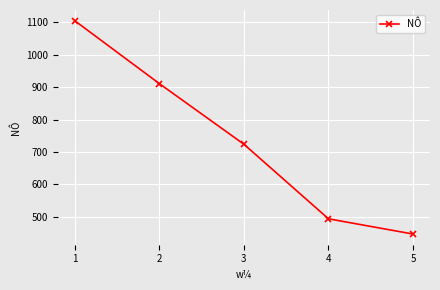

Reading right to left, list all the values displayed in this chart.

447	494	724	911	1105